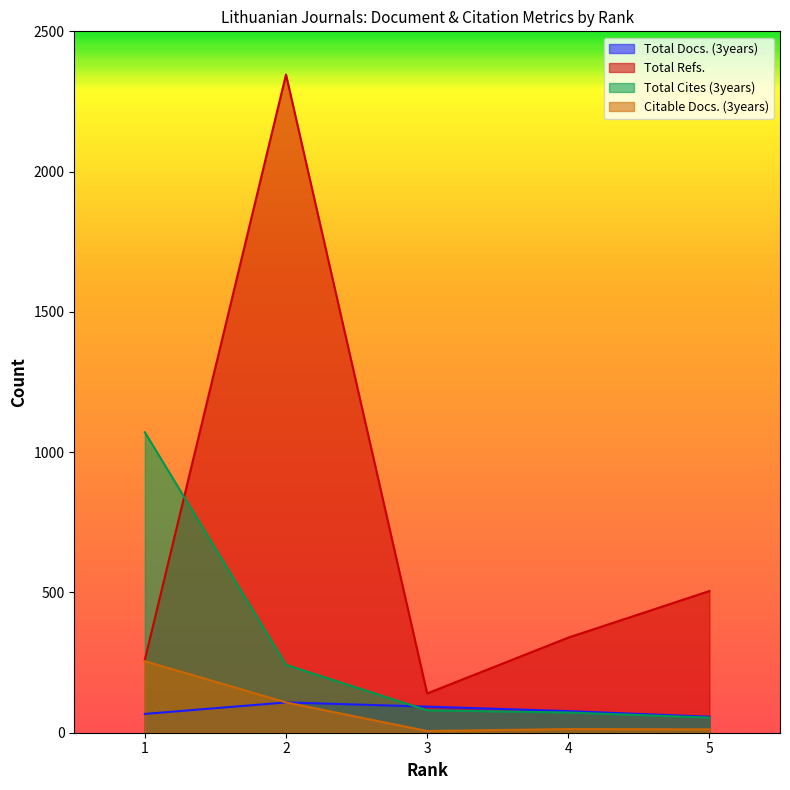

True or false: Total Refs. and Citable Docs. (3years) cross at least once.

False